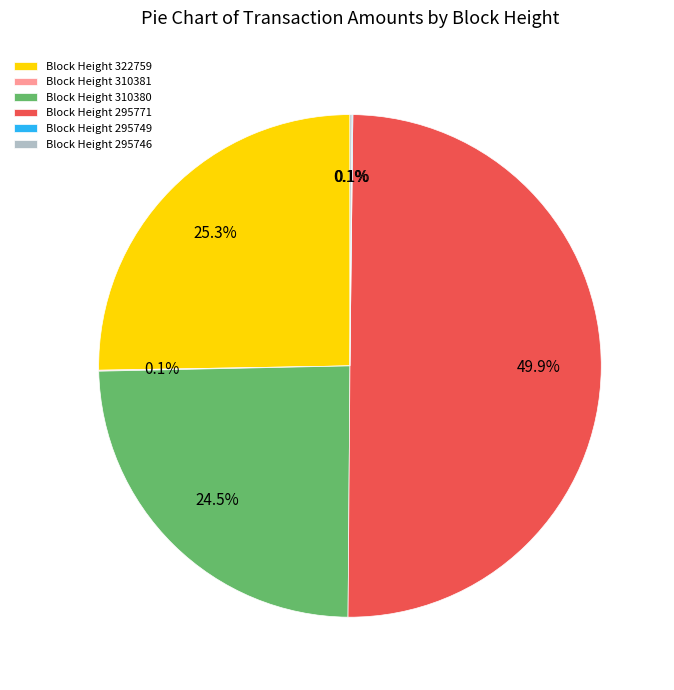

To the nearest percent, what is the average slice percentage?

17%